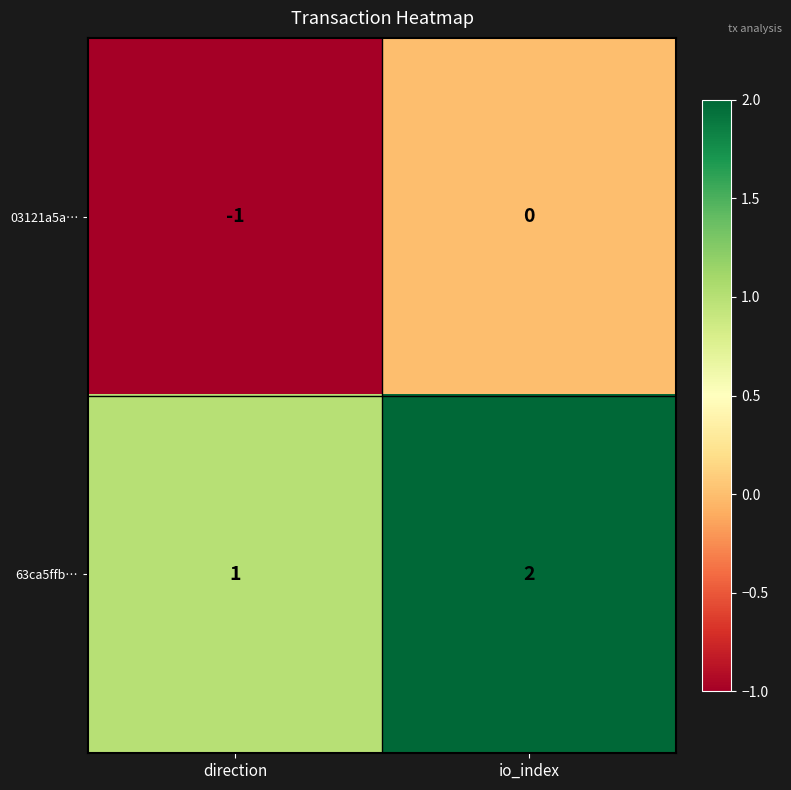

Reading right to left, list all the values displayed in this chart.

03121a5a…: io_index=0	direction=-1
63ca5ffb…: io_index=2	direction=1